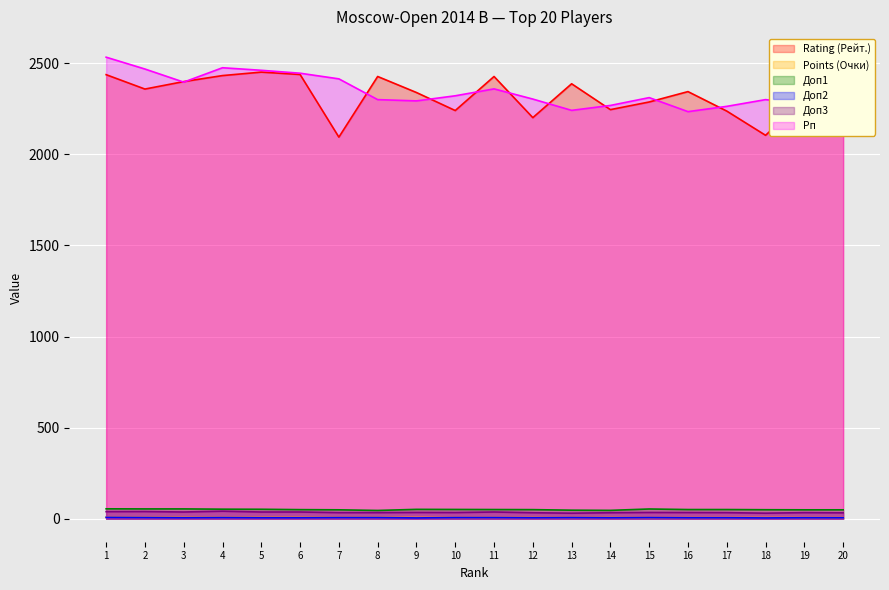

What is the difference between the Rating (Рейт.) values at 13 and 5?

64.0